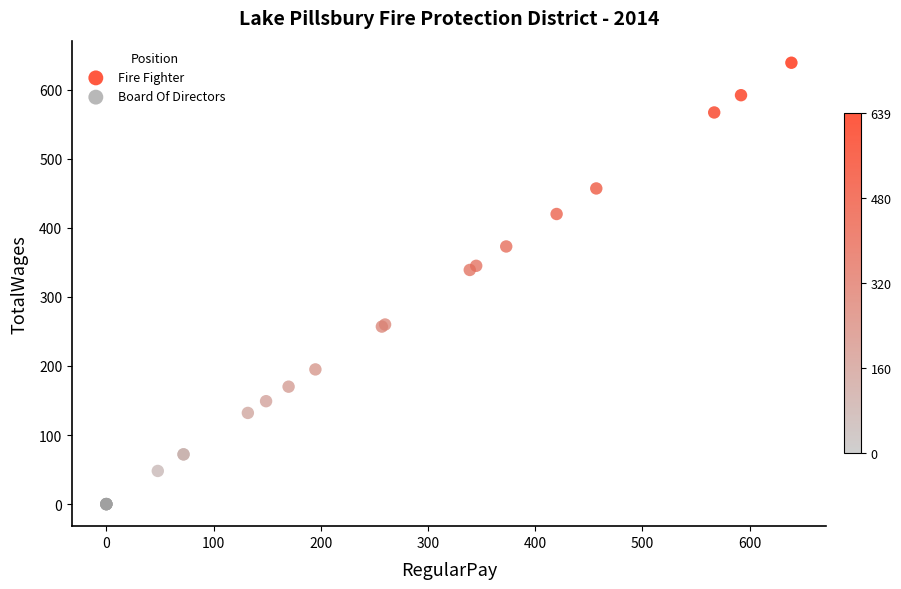

Which series contains the highest Y value?

Fire Fighter